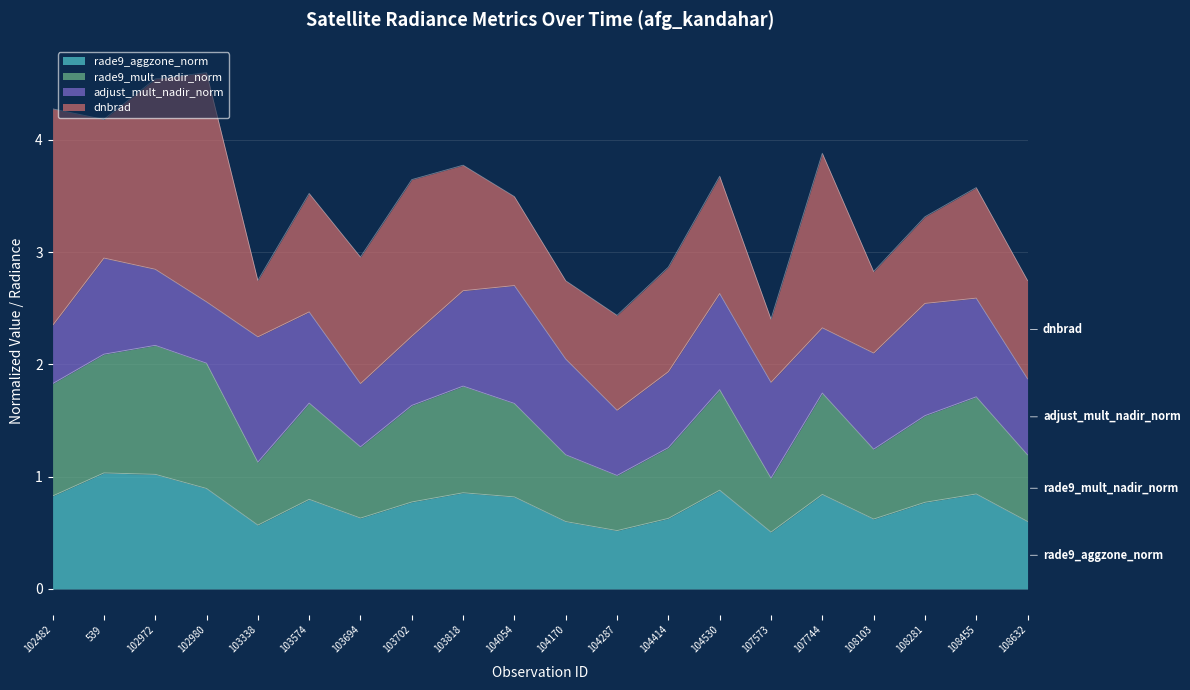

Does the chart display data point markers on the line(s)?

No